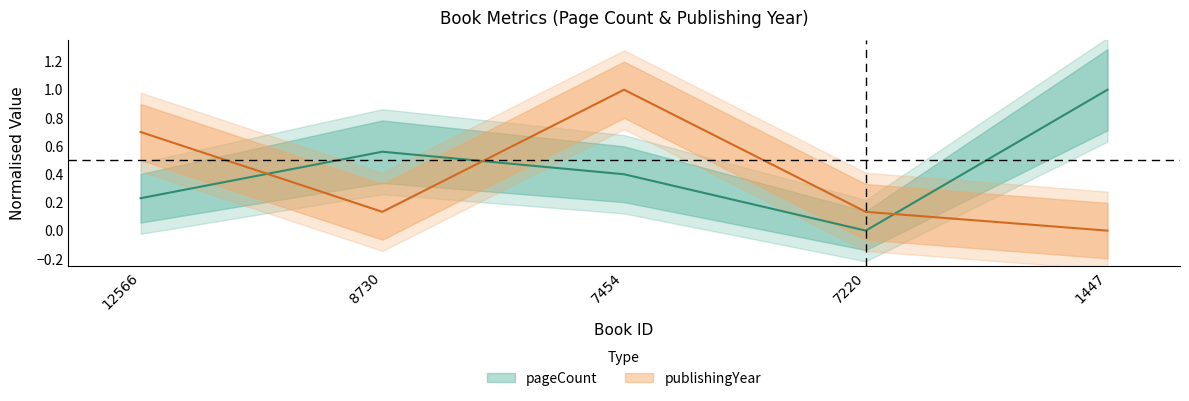

Reading left to right, transcribe all the data shown in this chart.

pageCount: 12566=0.2	8730=0.6	7454=0.4	7220=0.0	1447=1.0
publishingYear: 12566=0.7	8730=0.1	7454=1.0	7220=0.1	1447=0.0